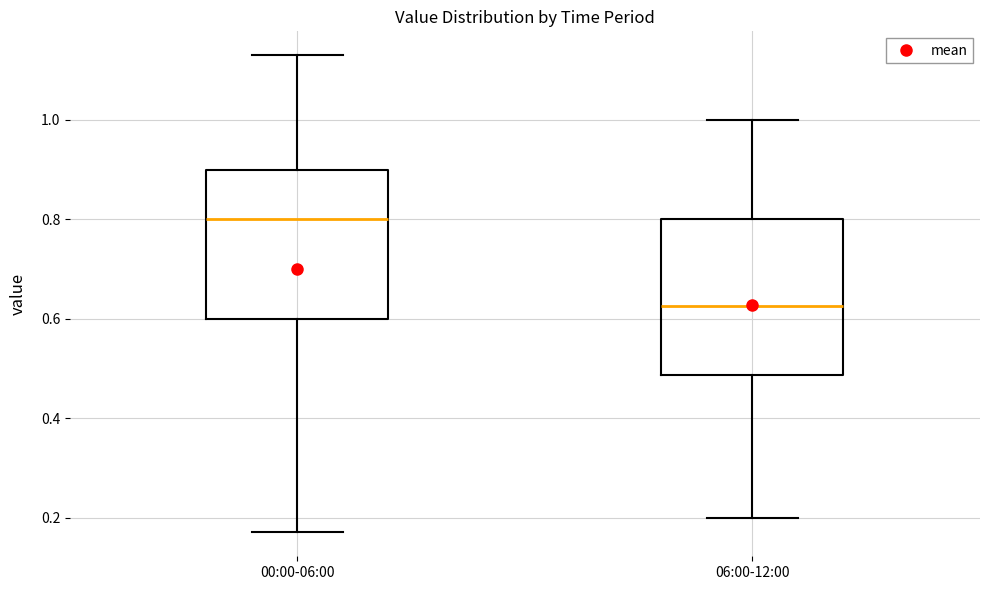

Reading left to right, transcribe this box plot: for each box, give where its median line is, the range the box spans, and where its two whiskers end, as read against the y-axis. The values are not printed on the chart, so give them approximately, as read against the axis.

00:00-06:00: median 0.80, box 0.60 to 0.90, whiskers 0.18 to 1.14
06:00-12:00: median 0.62, box 0.48 to 0.80, whiskers 0.20 to 1.00